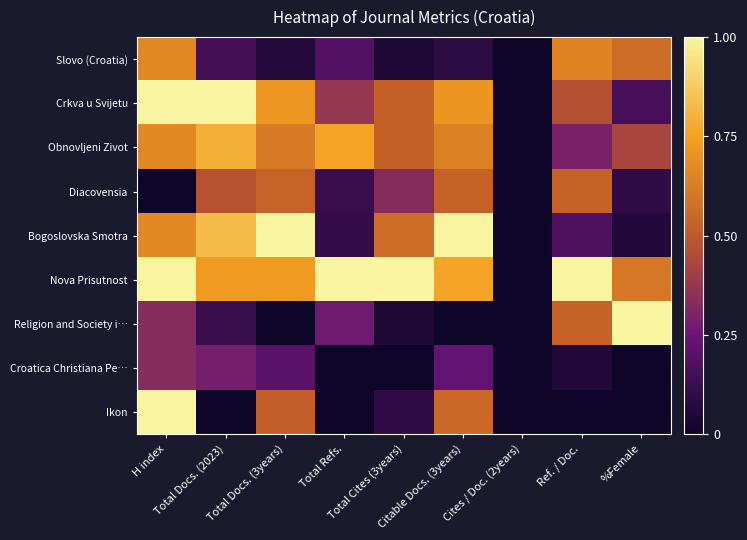

Which series changed the most between H index and Ref. / Doc.?

Ikon